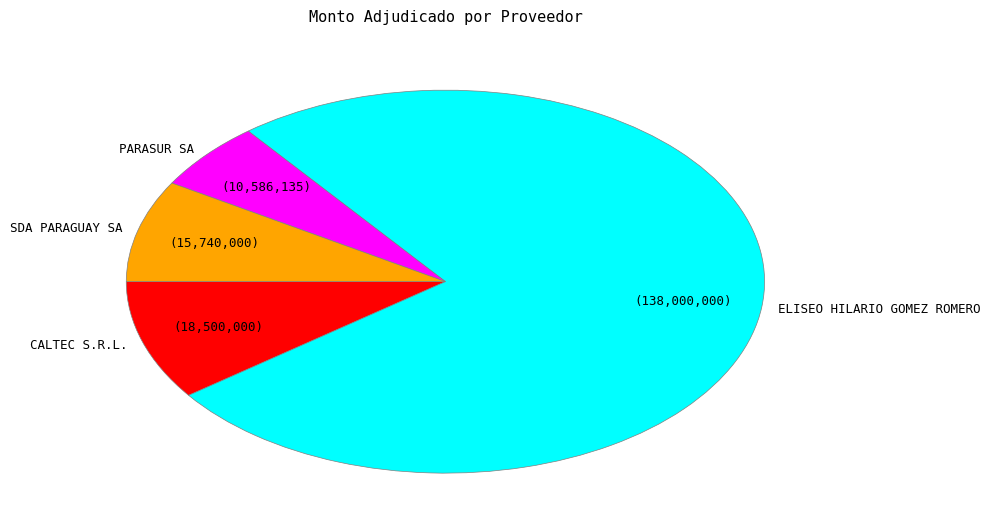

Does SDA PARAGUAY SA represent more than half of the total?

No